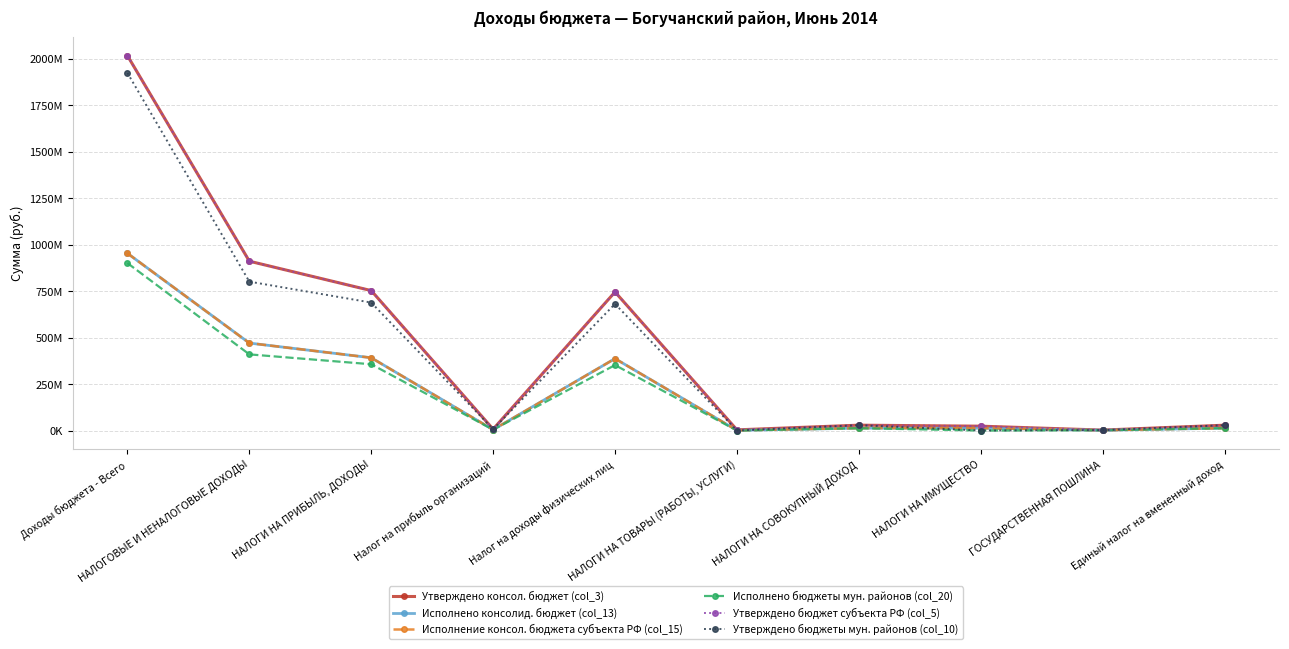

In Утверждено бюджет субъекта РФ (col_5), how many points are higher than both neighbors (excluding endpoints)?

2